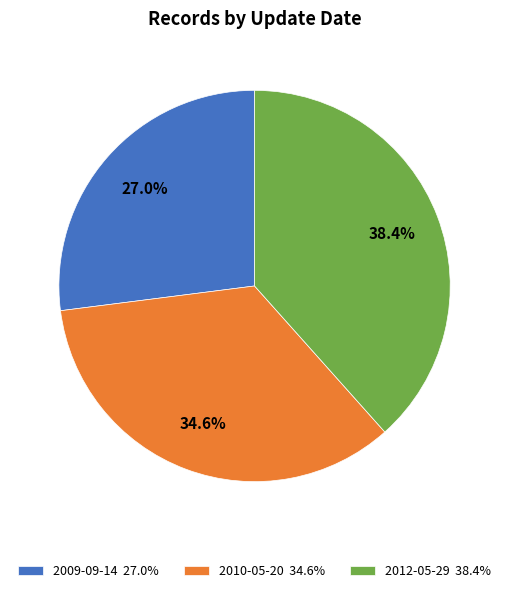

To the nearest percent, what is the combined percentage of 2010-05-20 and 2012-05-29?

73%